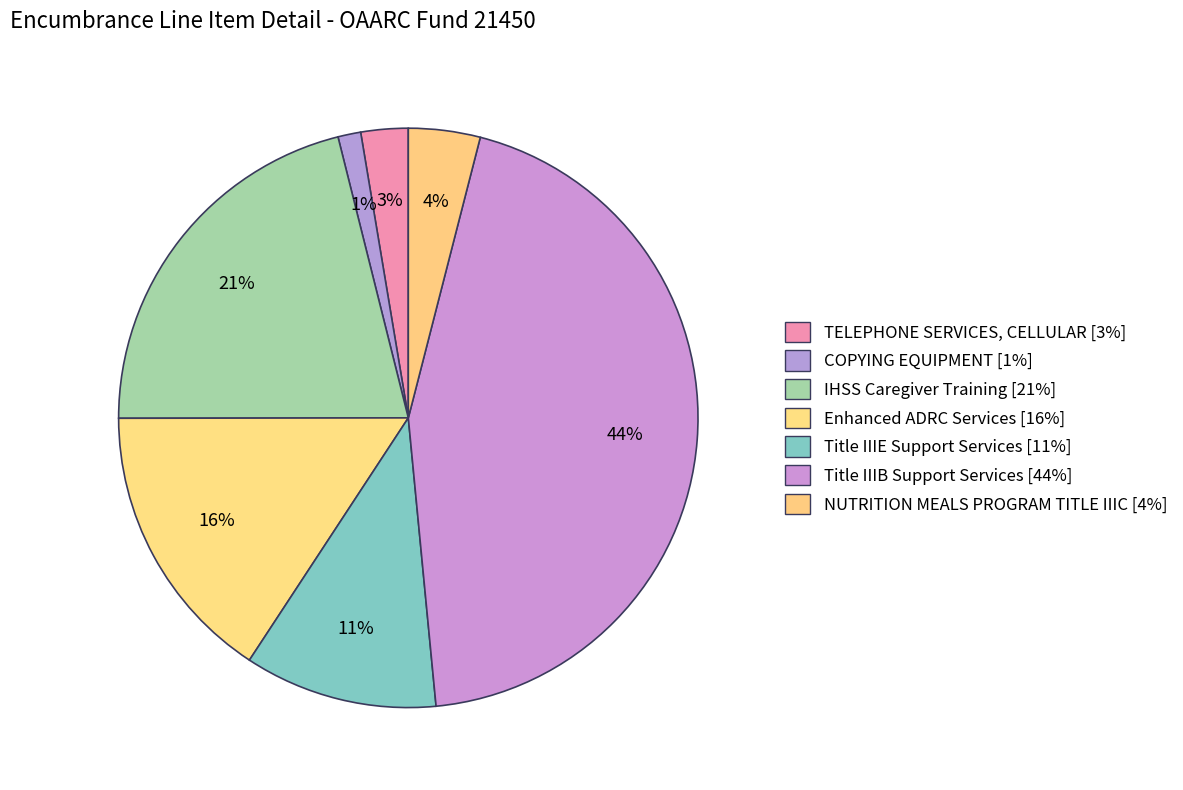

What is the smallest slice in the pie chart?

COPYING EQUIPMENT